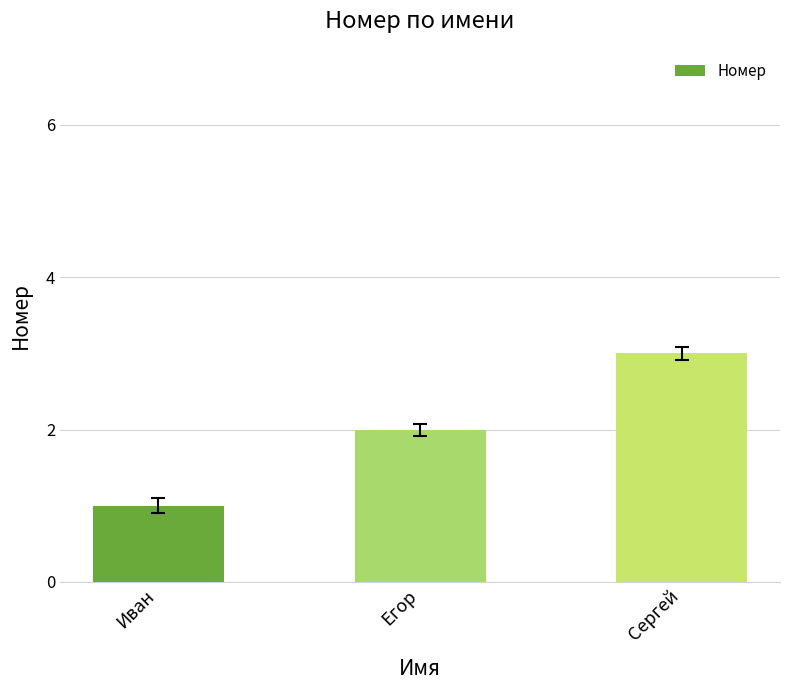

How many values are below 2?

1